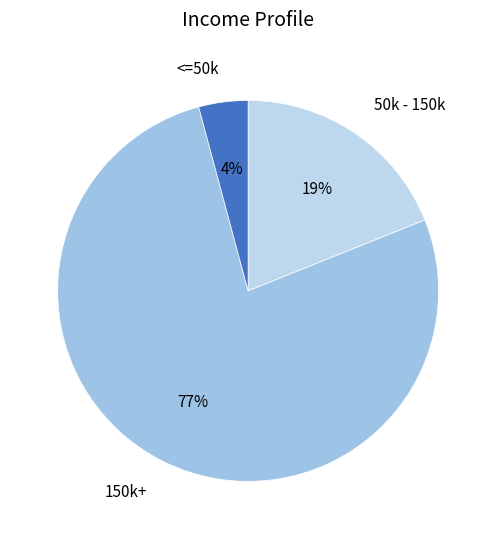

To the nearest percent, what is the average slice percentage?

33%